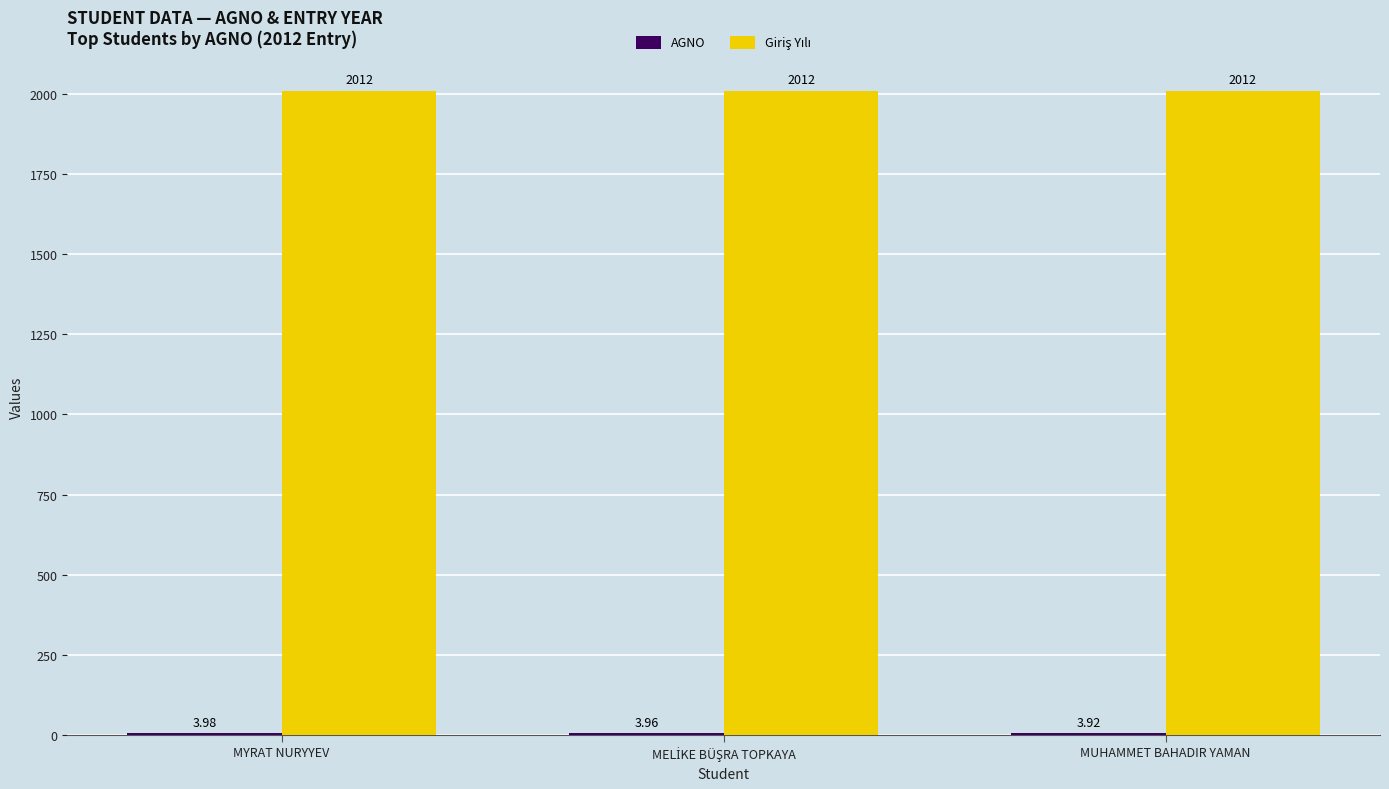

At which category is the sum across all series the highest?

MYRAT NURYYEV